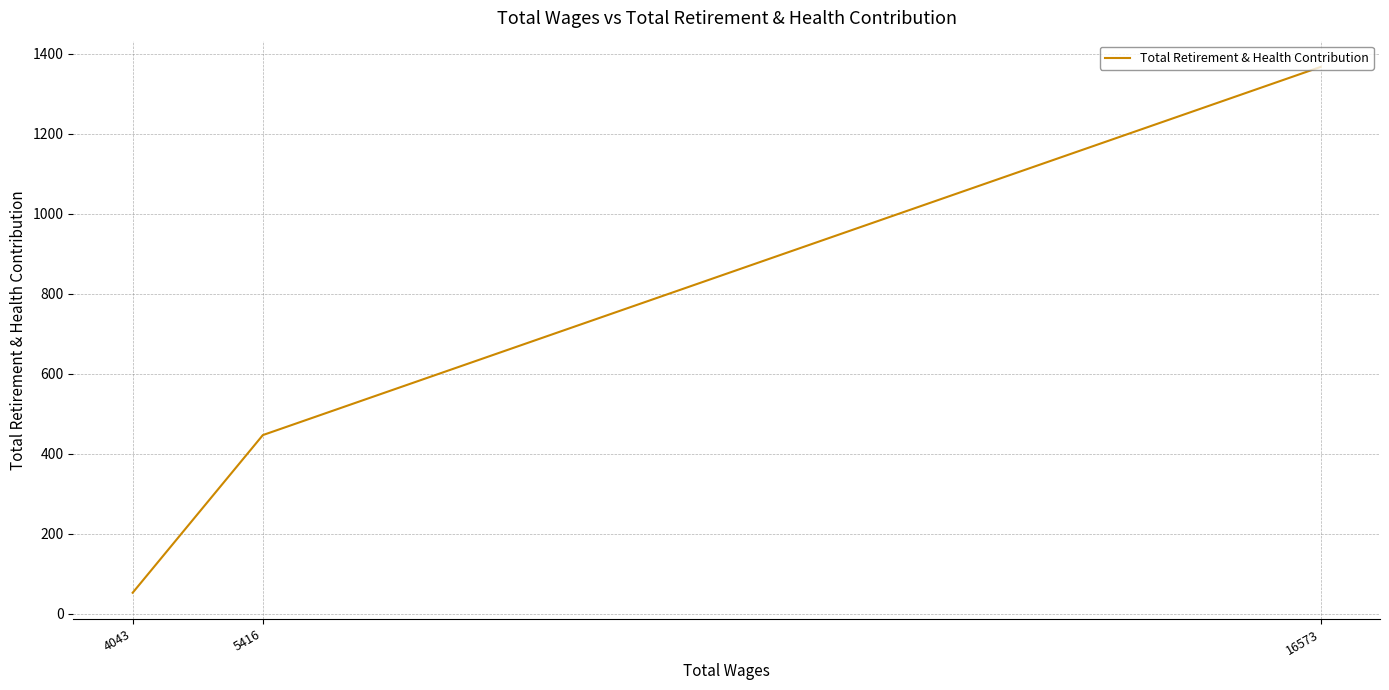

Is this an area chart (filled region under the line)?

No